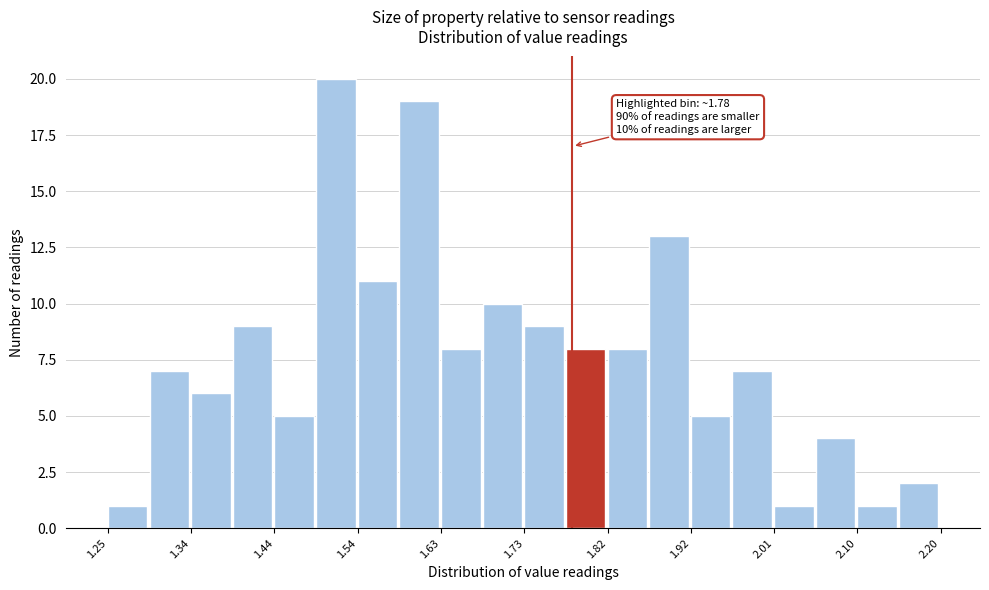

Over which range of the x-axis is the bar tallest?

1.49 to 1.54